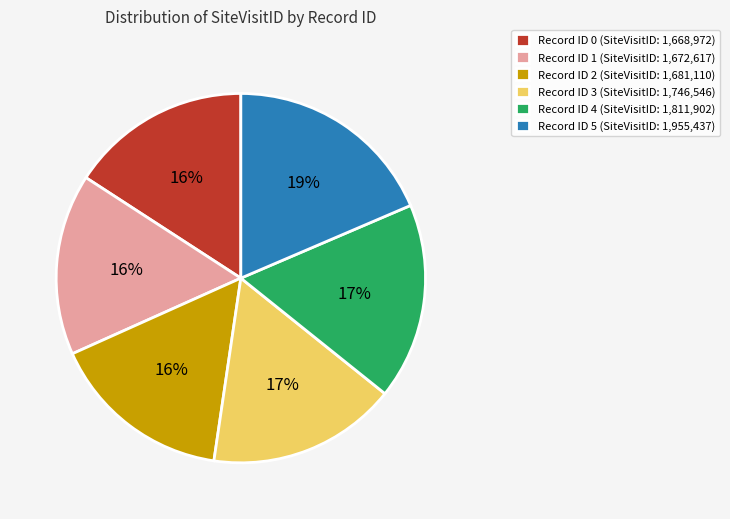

What is the largest slice in the pie chart?

Record ID 5 (SiteVisitID: 1,955,437)